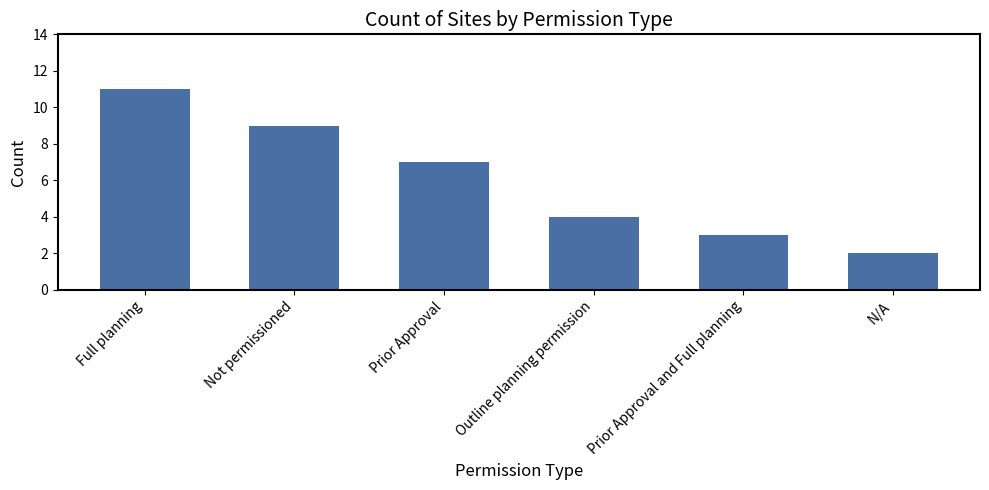

What is the average value?

6